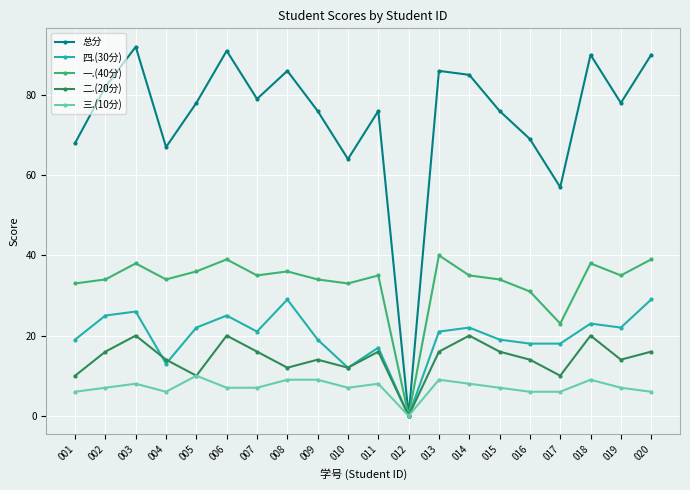

How many interior local valleys does the 一.(40分) series have?

6